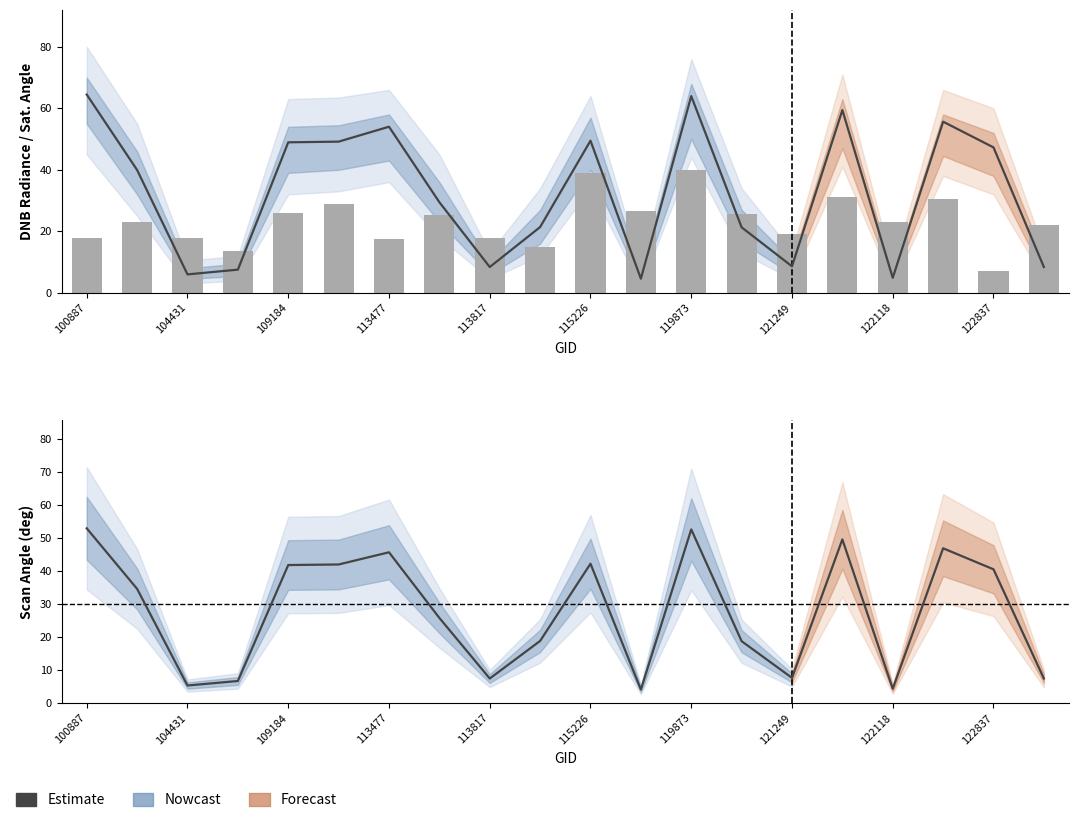

Count the number of data series in this chart.

3